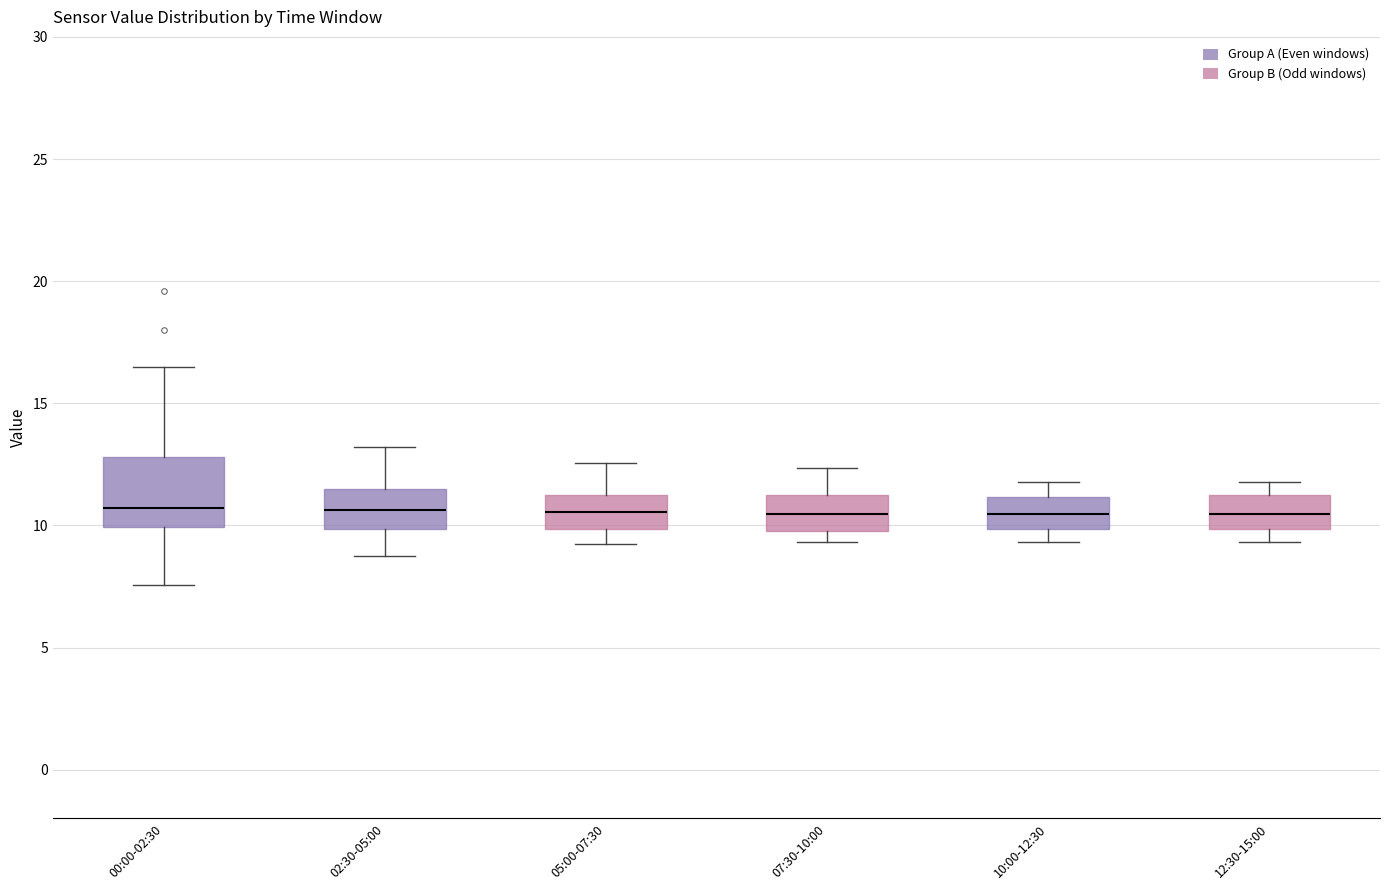

Reading left to right, transcribe this box plot: for each box, give where its median line is, the range the box spans, and where its two whiskers end, as read against the y-axis. The values are not printed on the chart, so give them approximately, as read against the axis.

00:00-02:30: median 10.5, box 10.0 to 13.0, whiskers 7.5 to 16.5
02:30-05:00: median 10.5, box 10.0 to 11.5, whiskers 9.0 to 13.0
05:00-07:30: median 10.5, box 10.0 to 11.0, whiskers 9.0 to 12.5
07:30-10:00: median 10.5, box 10.0 to 11.0, whiskers 9.5 to 12.5
10:00-12:30: median 10.5, box 10.0 to 11.0, whiskers 9.5 to 12.0
12:30-15:00: median 10.5, box 10.0 to 11.0, whiskers 9.5 to 12.0